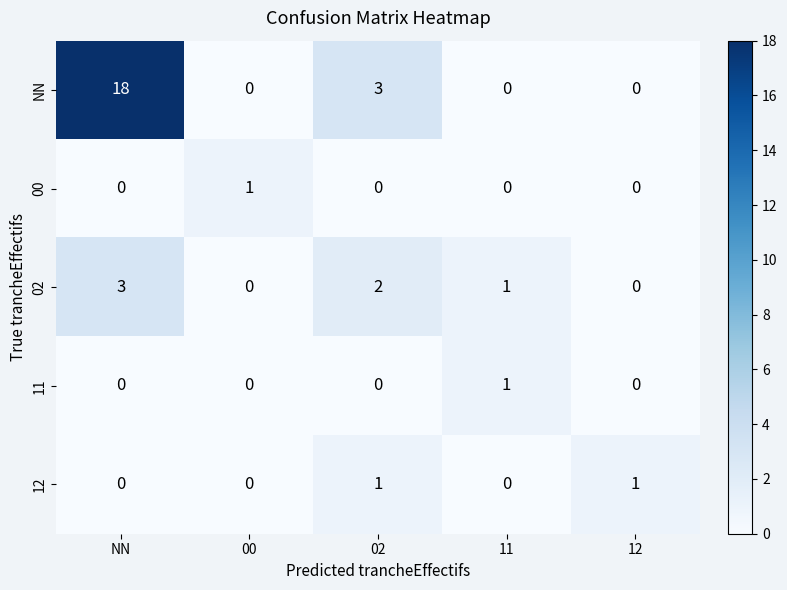

At which label does 11 reach its peak?

11